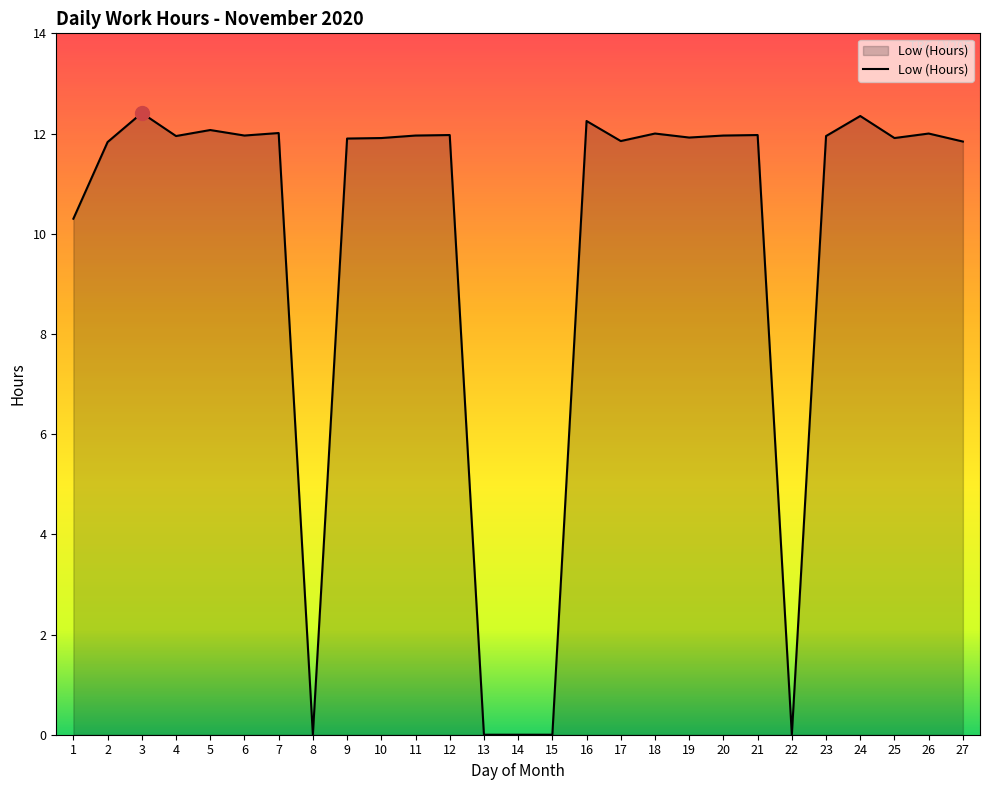

The value at 16 is 12.2. True or false?

True